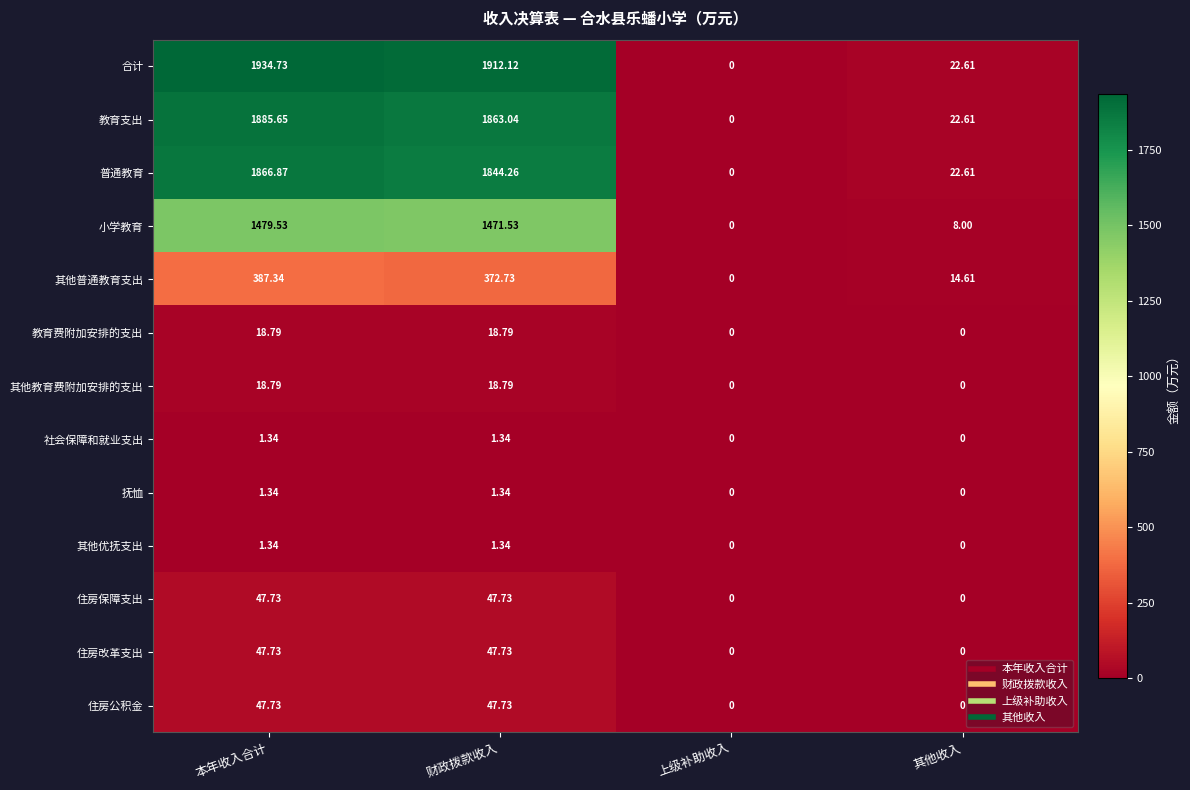

List the labels in order of 小学教育 value, smallest first.

上级补助收入, 其他收入, 财政拨款收入, 本年收入合计